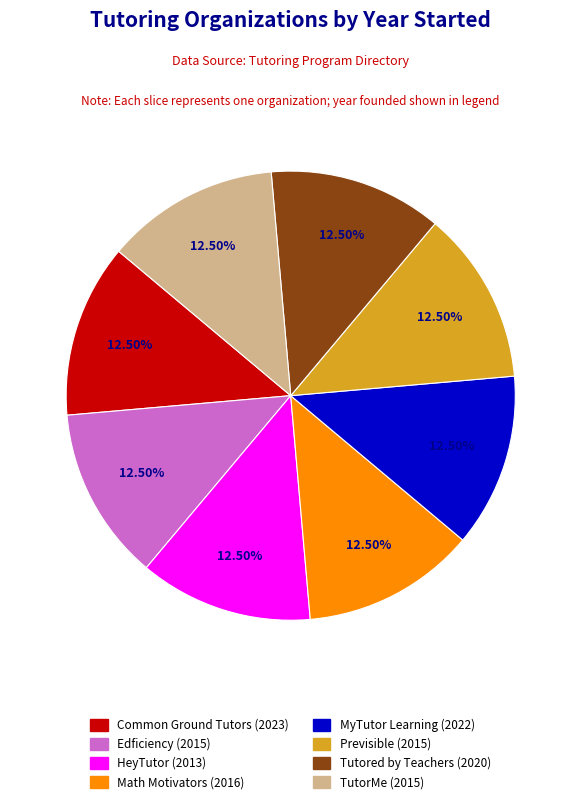

Is Edficiency the majority of the pie?

No